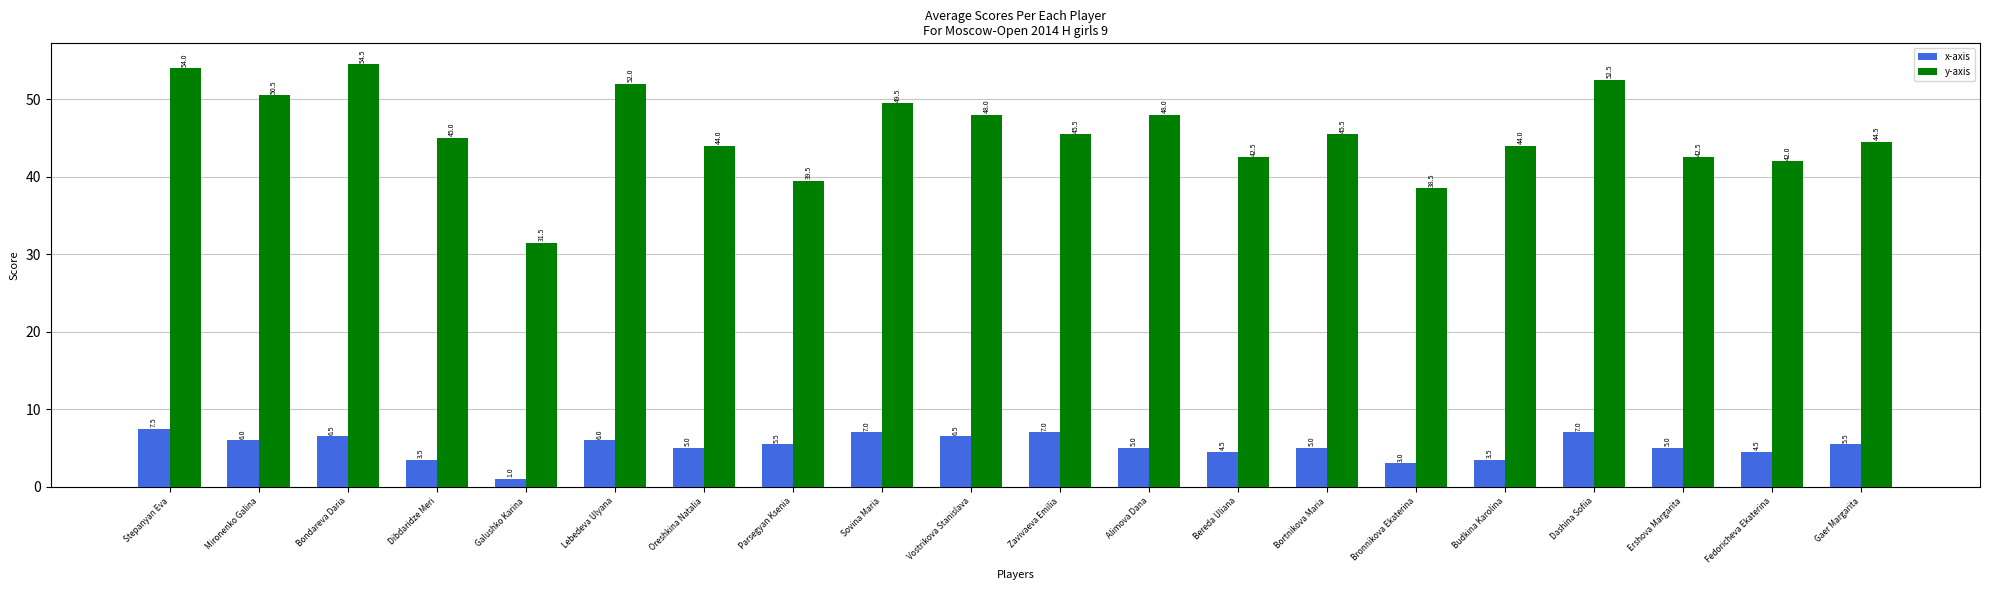

What is the value of the x-axis bar at the 17th from the left?

7.0